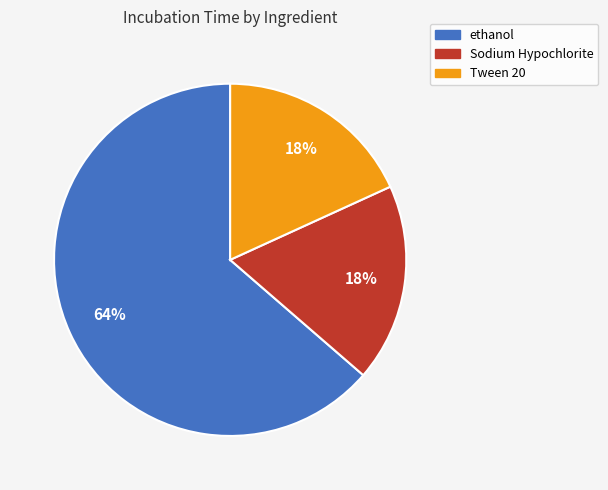

Is there a majority slice in this chart?

Yes